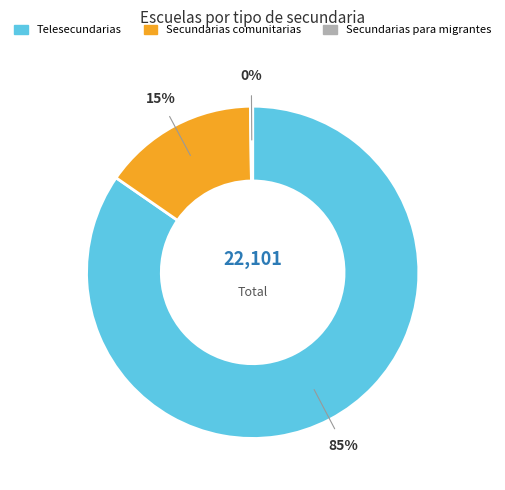

Which slice is the largest?

Telesecundarias